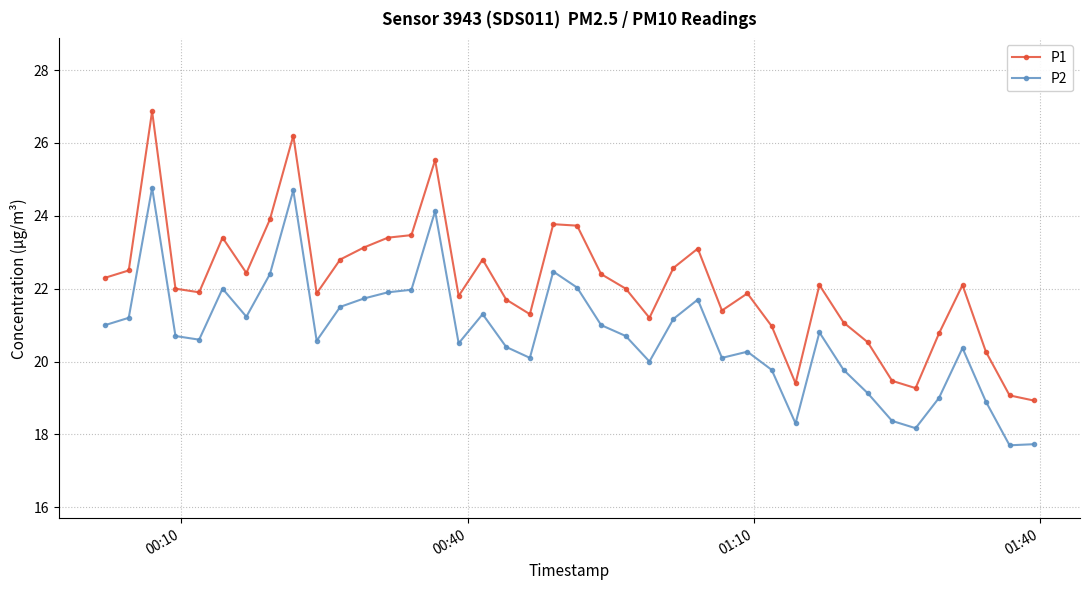

List the series in order of their peak value, lowest first.

P2, P1